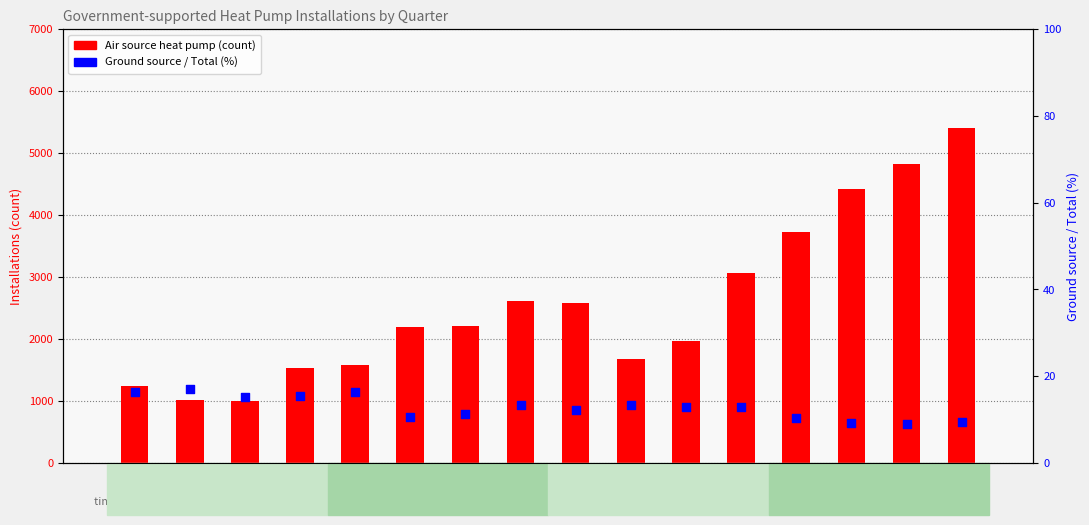

Which series reaches the minimum Y coordinate?

Ground source / Total (%)